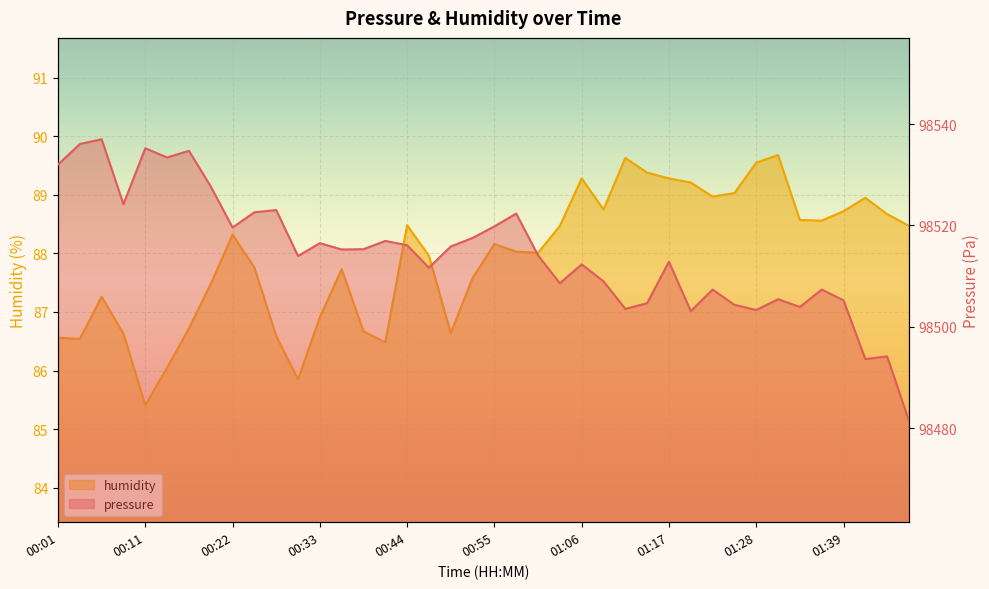

What is the lowest value of the humidity series?

85.4